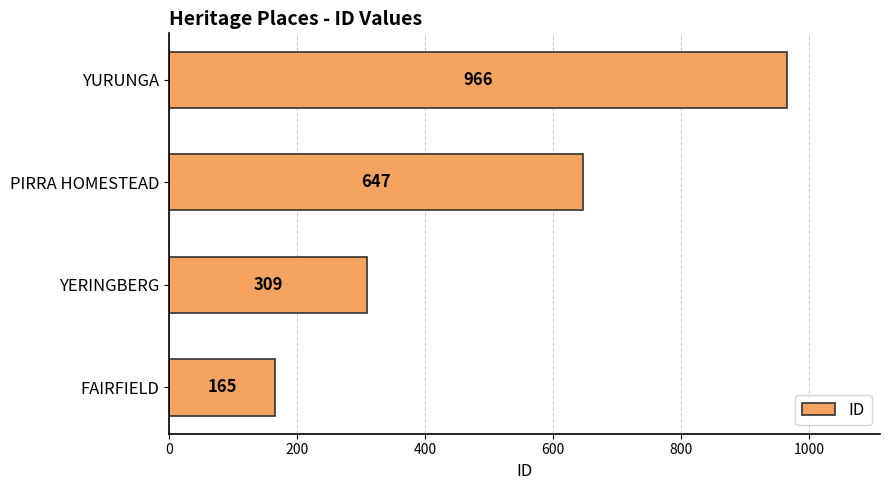

How many values are between 309 and 966?

3